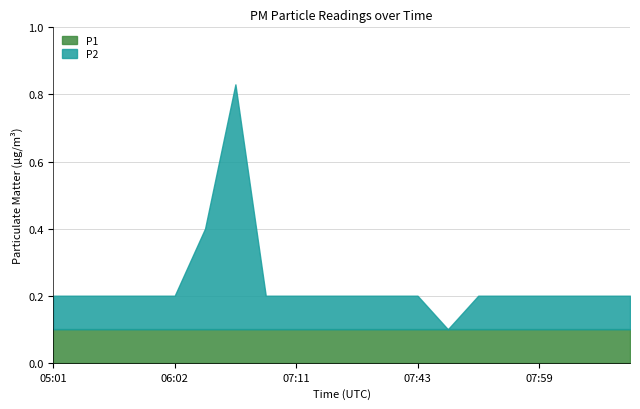

At which category does P2 reach its first local peak?

06:46